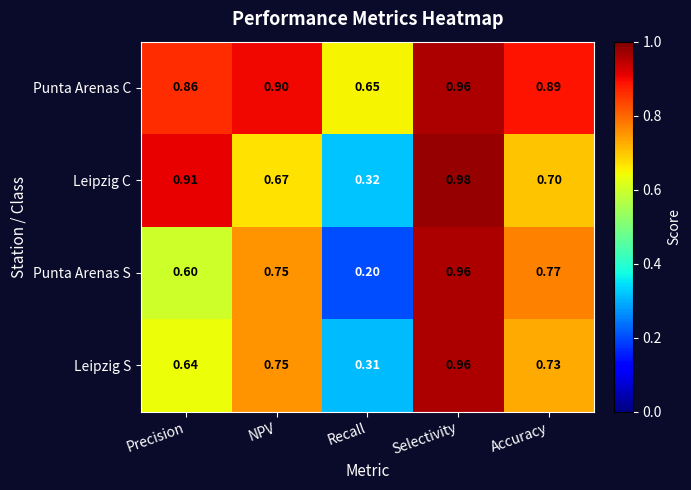

Which series has the largest range (max minus min)?

Punta Arenas S